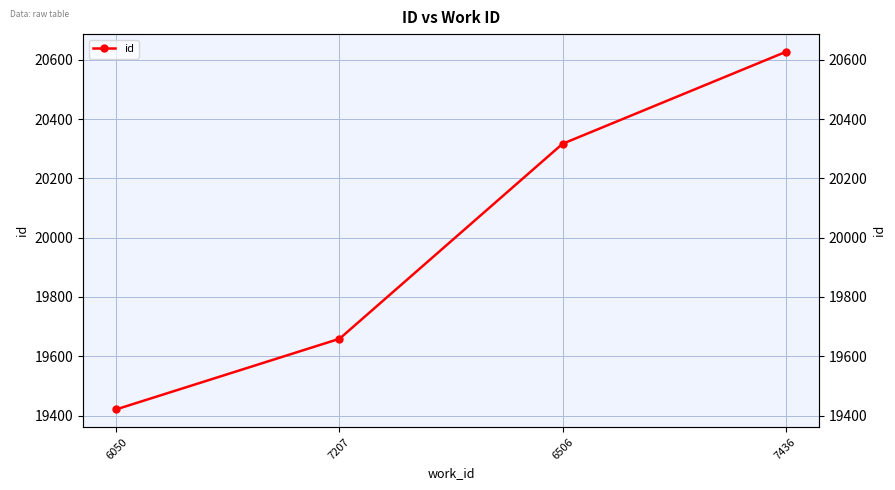

What is the difference between the values at 7436 and 6506?

310